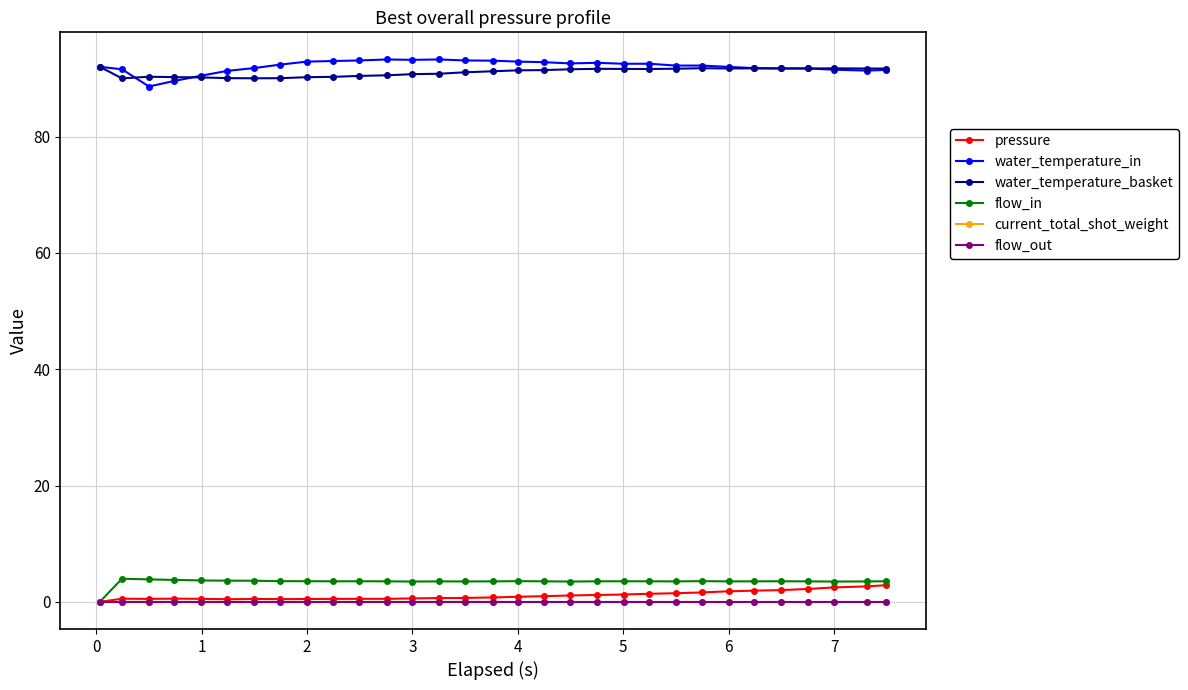

Is this an area chart (filled region under the line)?

No